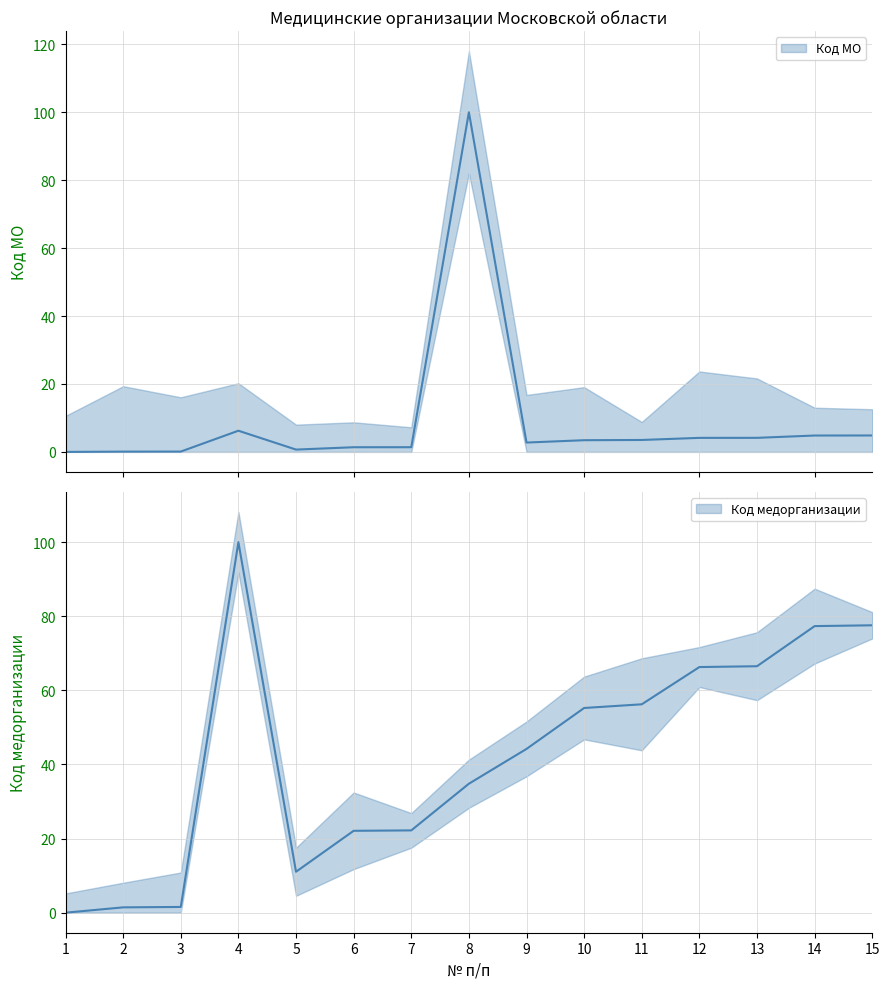

Reading left to right, extract all data points from this chart.

Код МО: 0.0	0.1	0.1	6.2	0.7	1.4	1.4	100.0	2.8	3.4	3.5	4.1	4.1	4.8	4.8
Код медицинской организации: 0.0	1.4	1.5	100.0	11.0	22.1	22.2	34.8	44.2	55.2	56.2	66.3	66.5	77.3	77.6